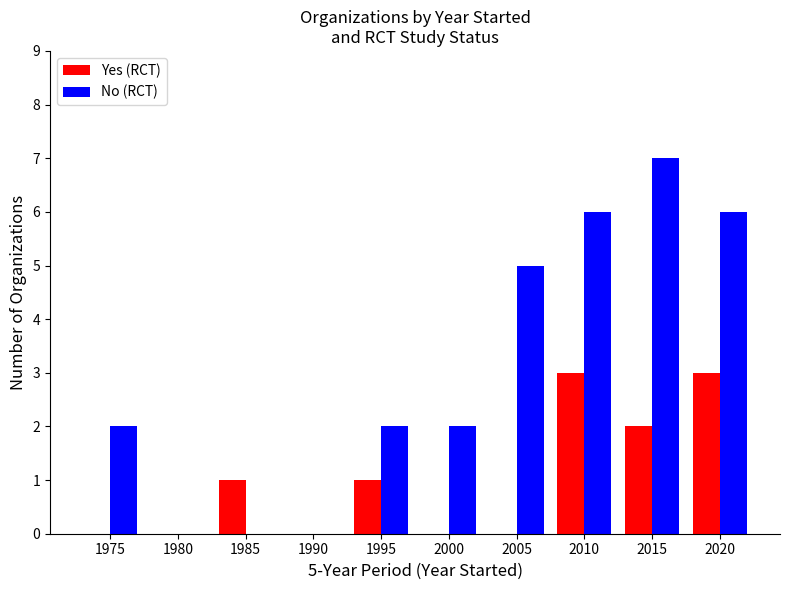

How many groups of bars are there?

10